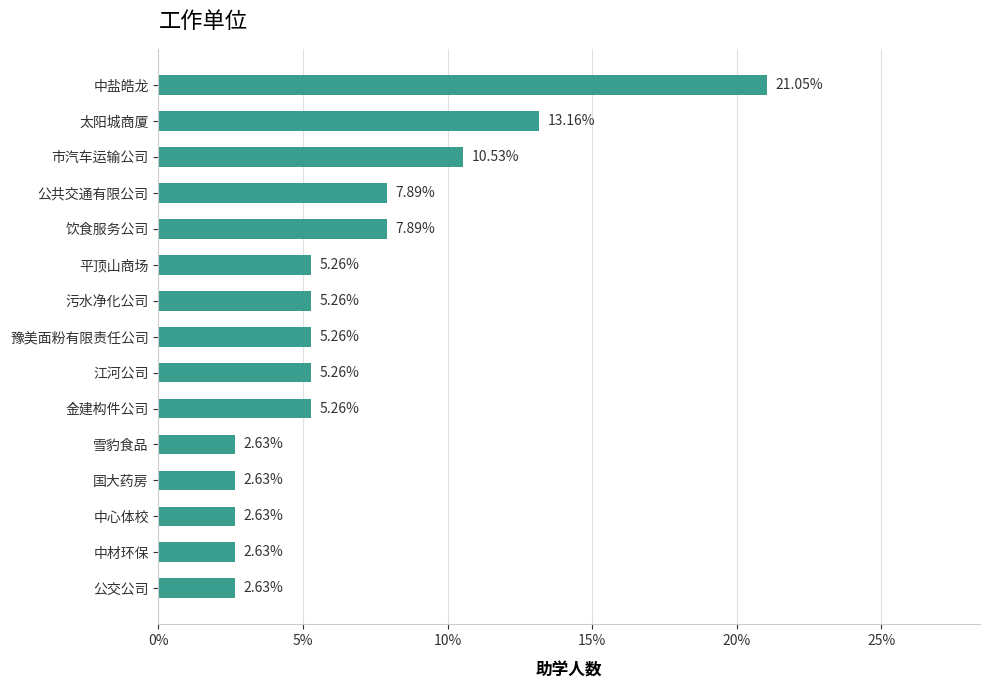

What is the change in value from 国大药房 to 污水净化公司?

+2.6